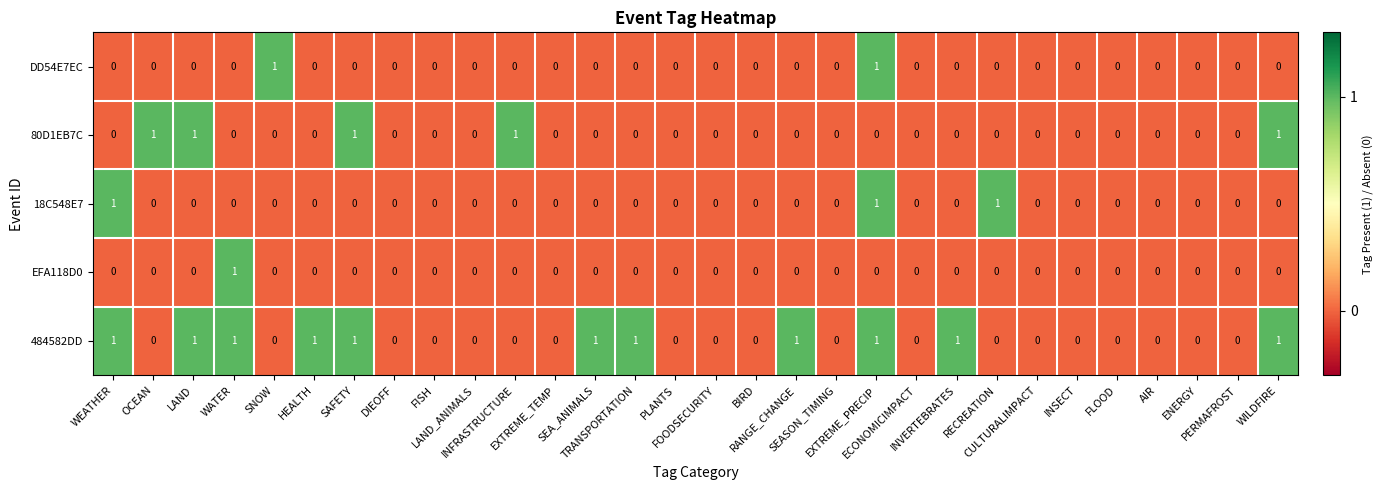

What is the total value across all series at INFRASTRUCTURE?

1